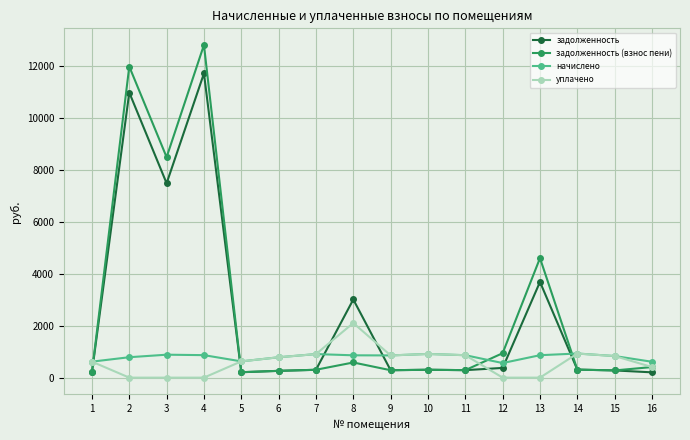

What is the maximum value shown in the chart?

12810.7